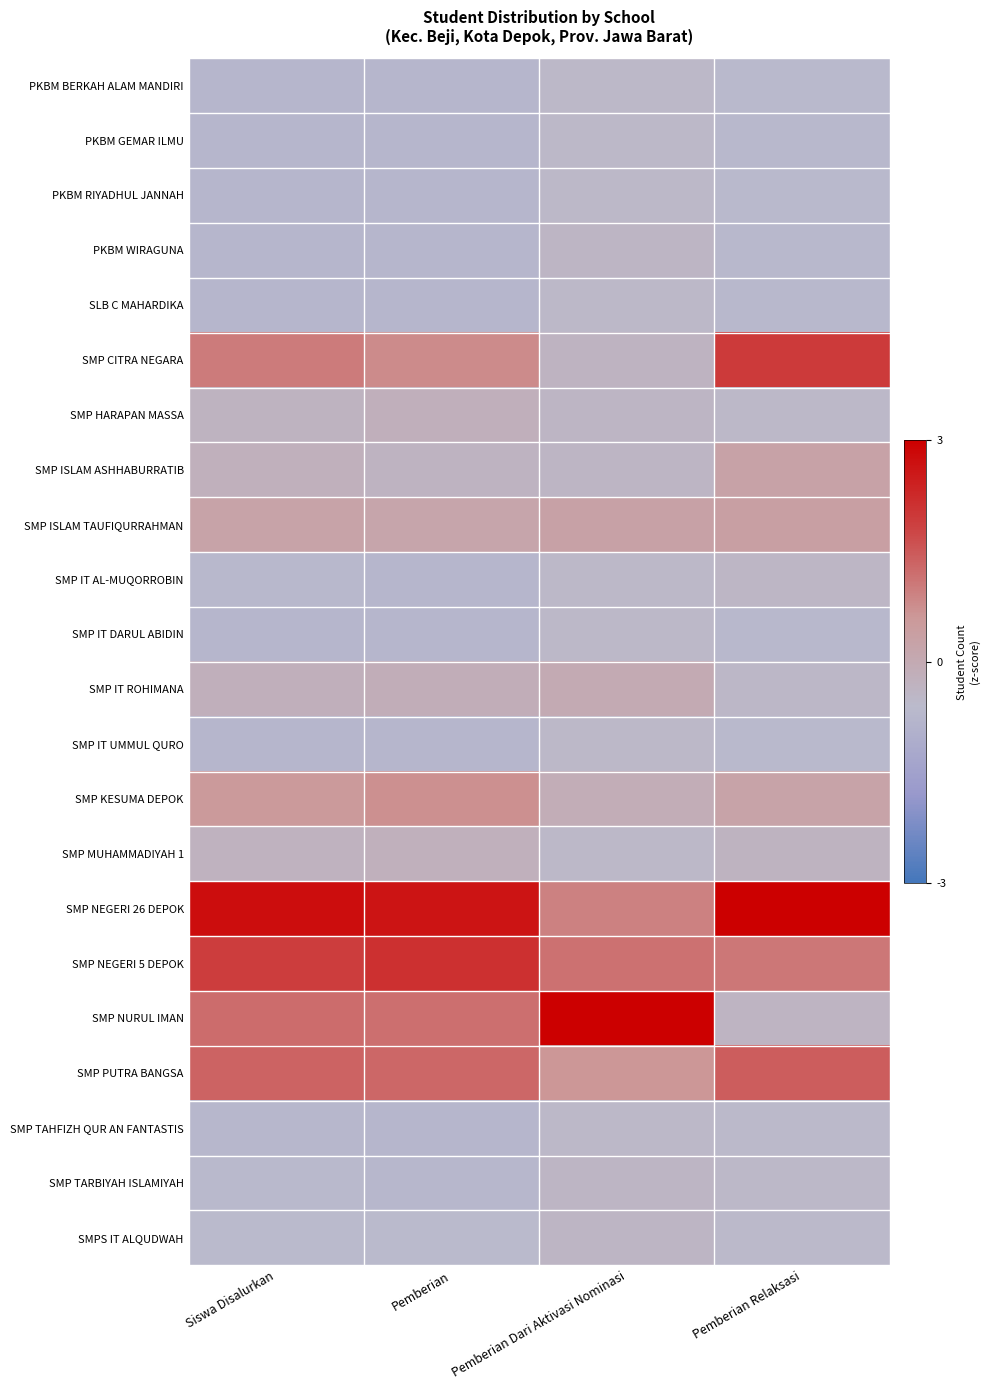

How many categories are shown in the chart?

4